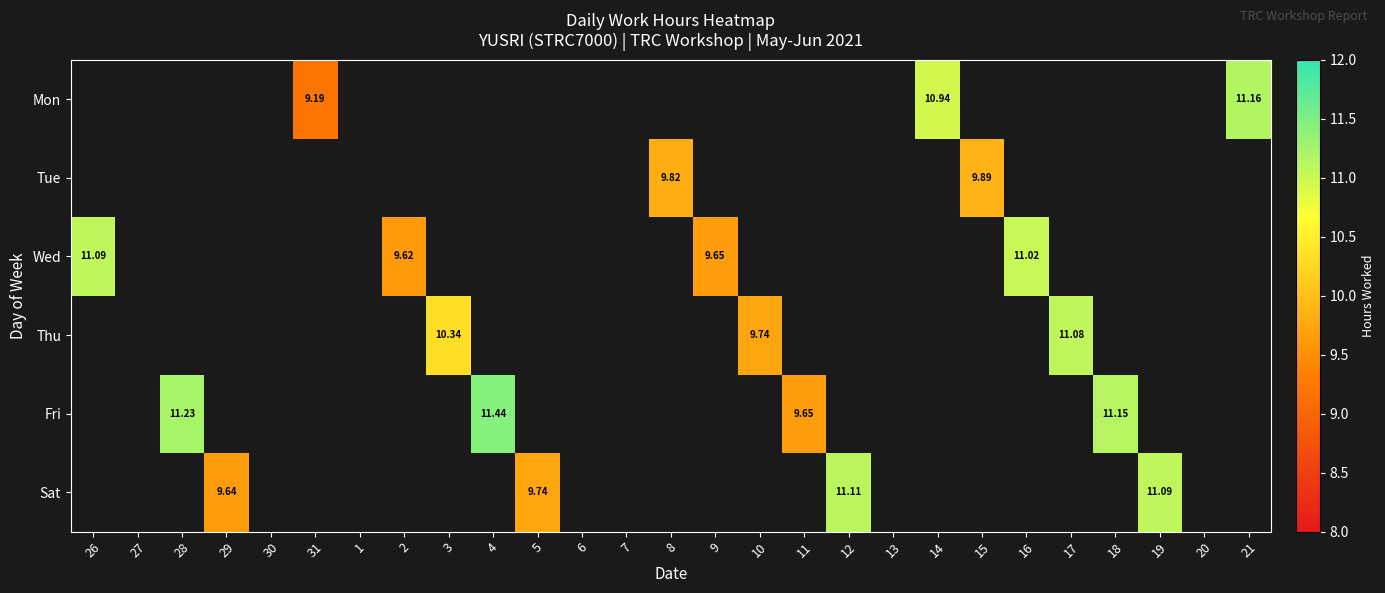

Which has a higher value, 13 or 16?

16